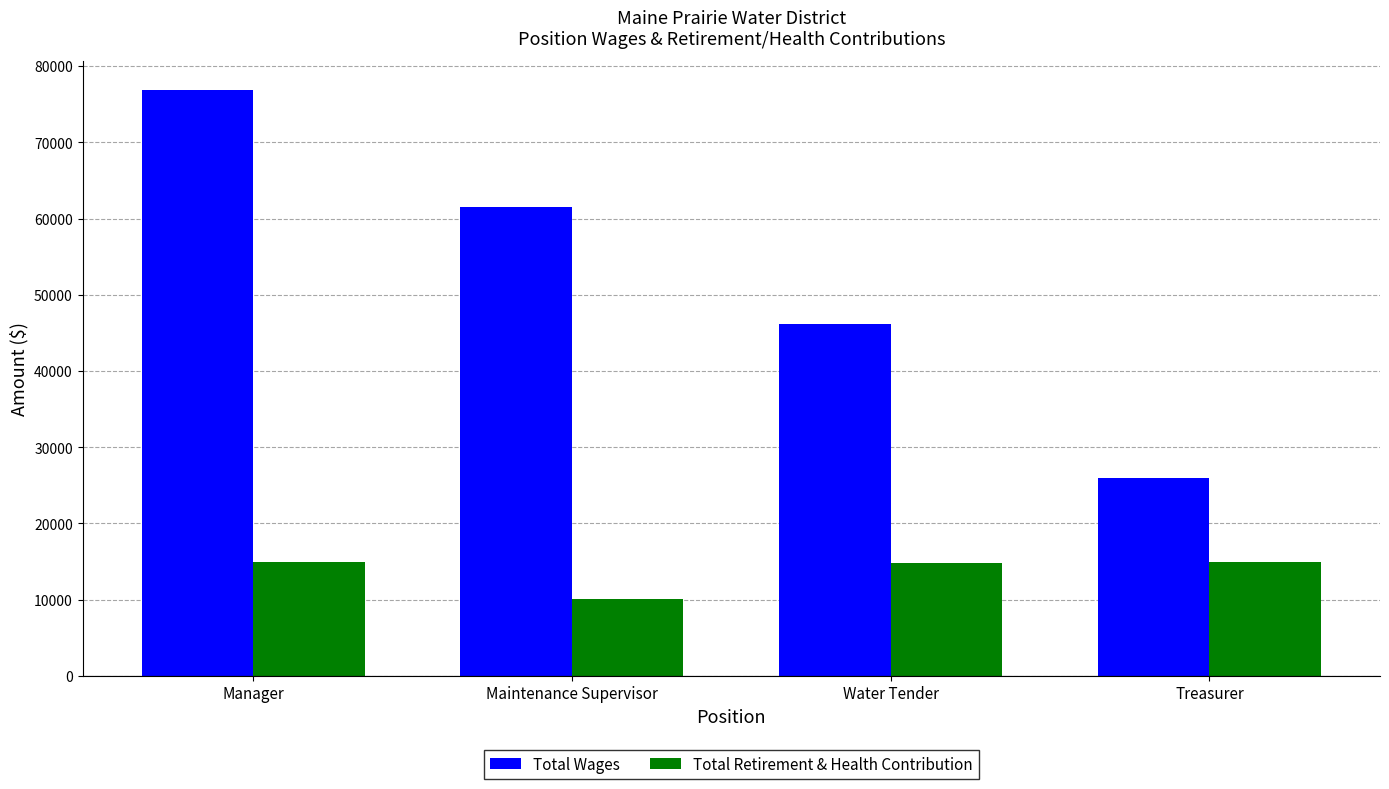

Which series has the widest spread of values?

Total Wages